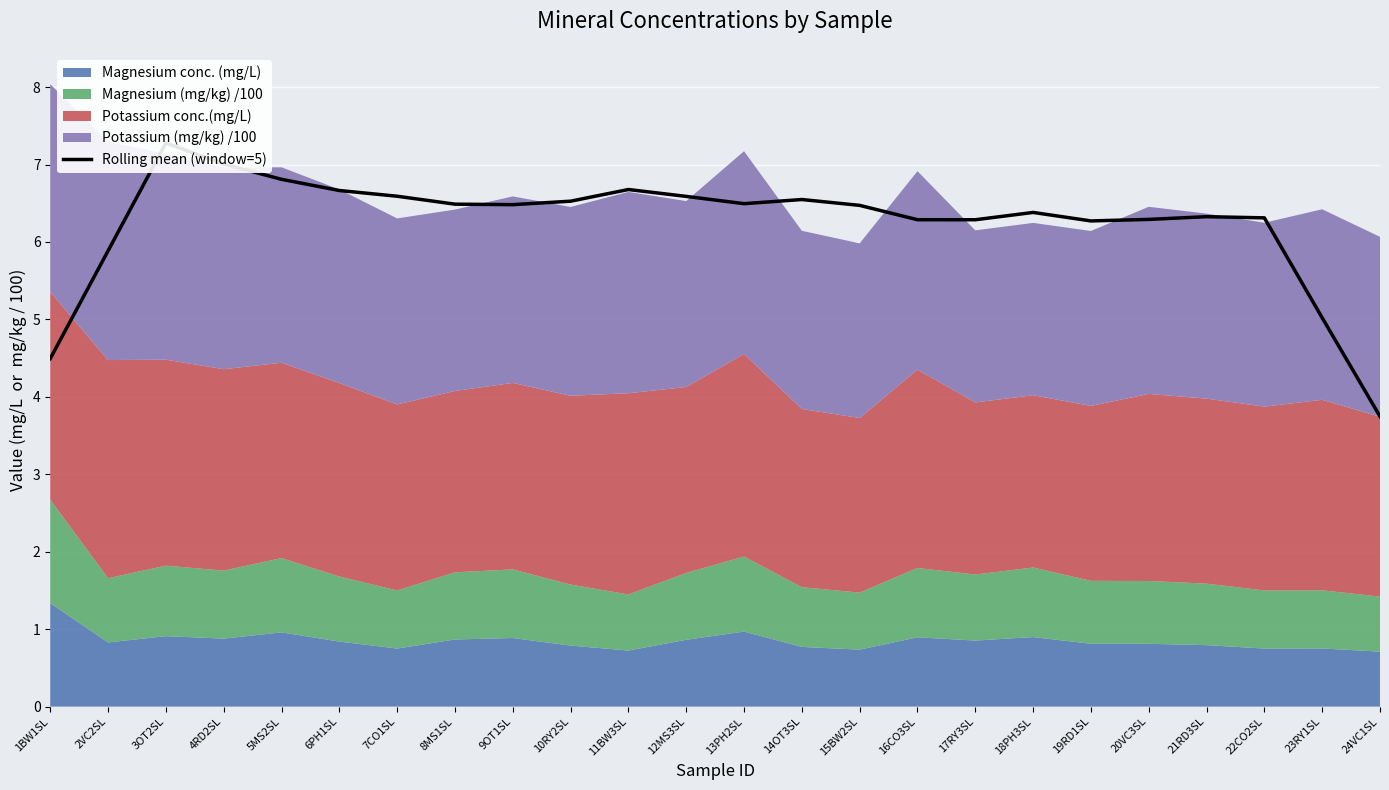

What position from the left is 20VC3SL?

20